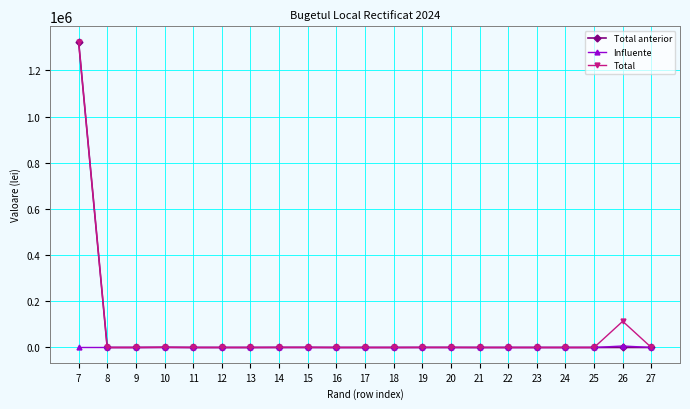

Reading right to left, extract all data points from this chart.

Total anterior: 27=55	26=107	25=17	24=12	23=17	22=16	21=16	20=250	19=250	18=2	17=2	16=4	15=385	14=319	13=31	12=18	11=64	10=812	9=43	8=38	7=1325000
Influente: 27=0	26=6465	25=0	24=0	23=0	22=0	21=0	20=0	19=0	18=0	17=0	16=0	15=0	14=0	13=0	12=0	11=0	10=0	9=0	8=0	7=0
Total: 27=55	26=113465	25=17	24=12	23=17	22=16	21=16	20=250	19=250	18=2	17=2	16=4	15=385	14=319	13=31	12=18	11=64	10=812	9=43	8=38	7=1325000